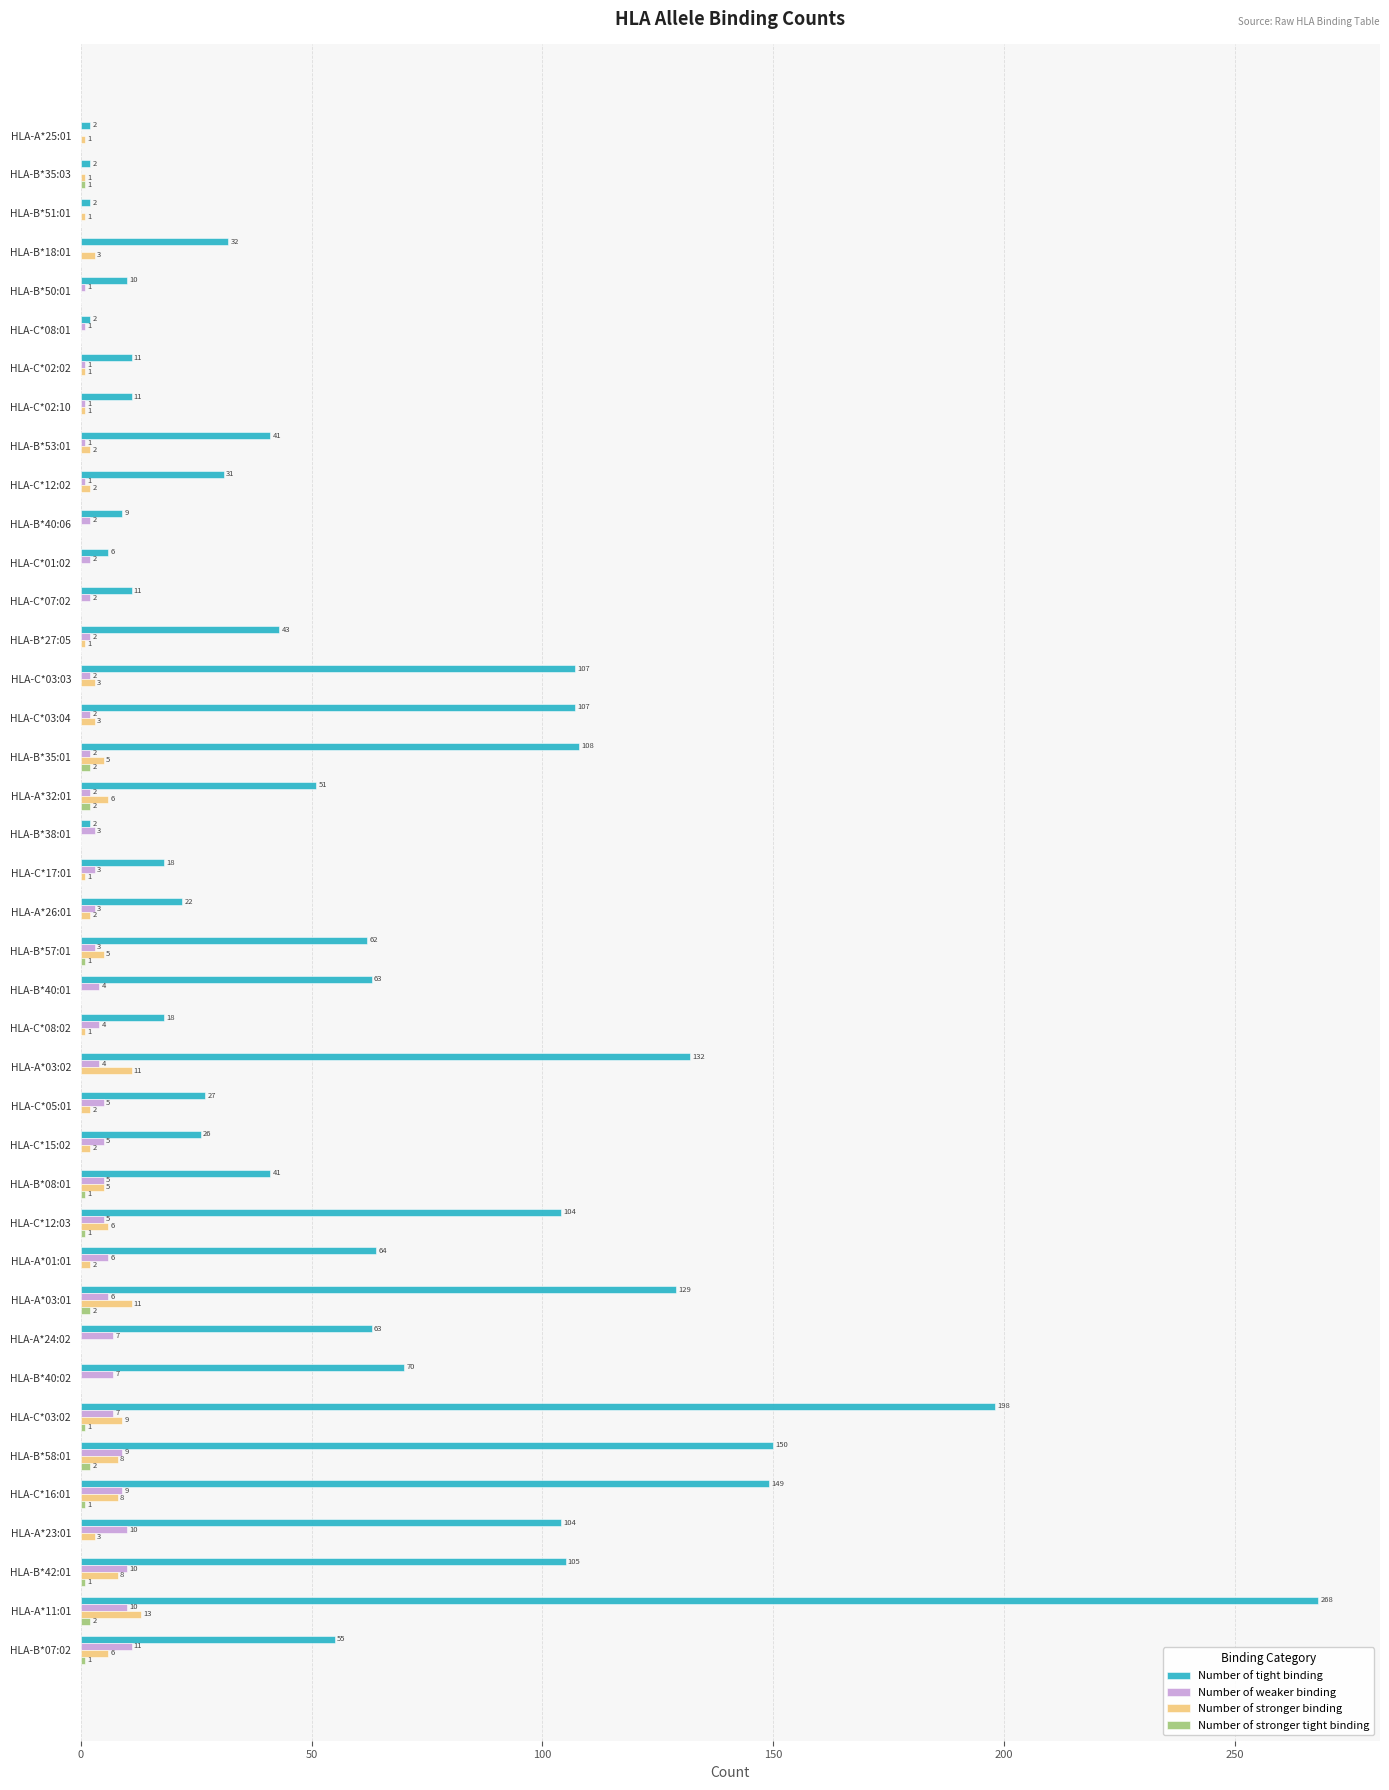

What is the sum of the Number of tight binding values at HLA-C*02:02 and HLA-B*50:01?

21